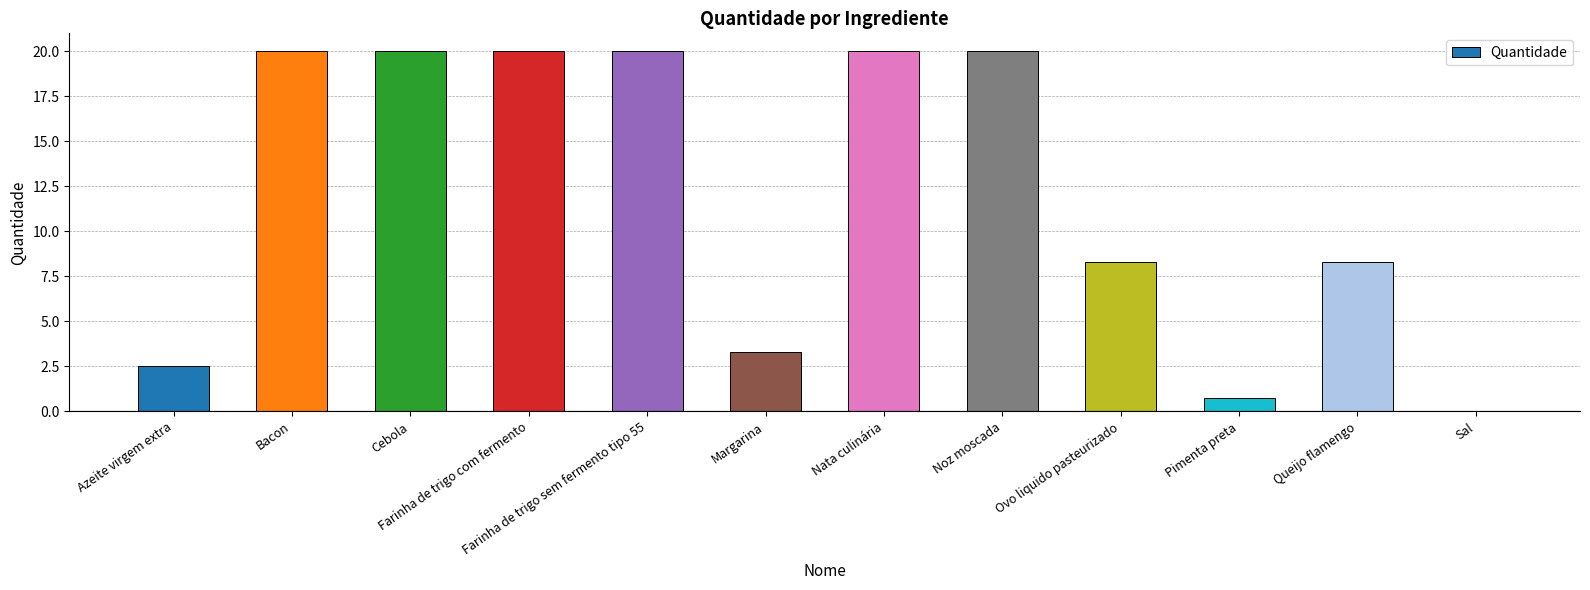

What is the sum of the values at Azeite virgem extra and Nata culinária?

22.5